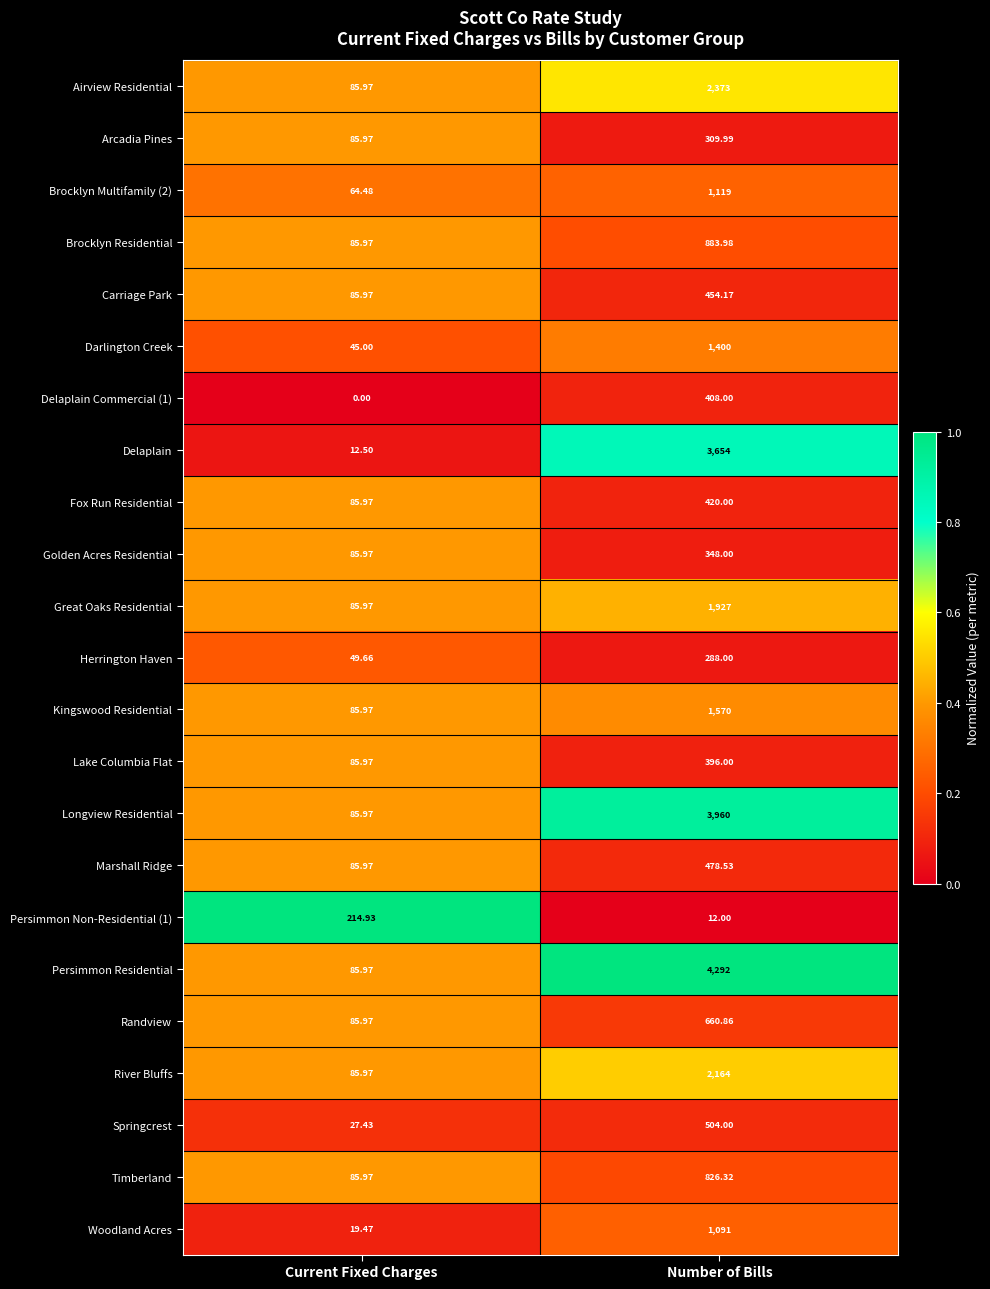

At which category is the sum across all series the highest?

Number of Bills